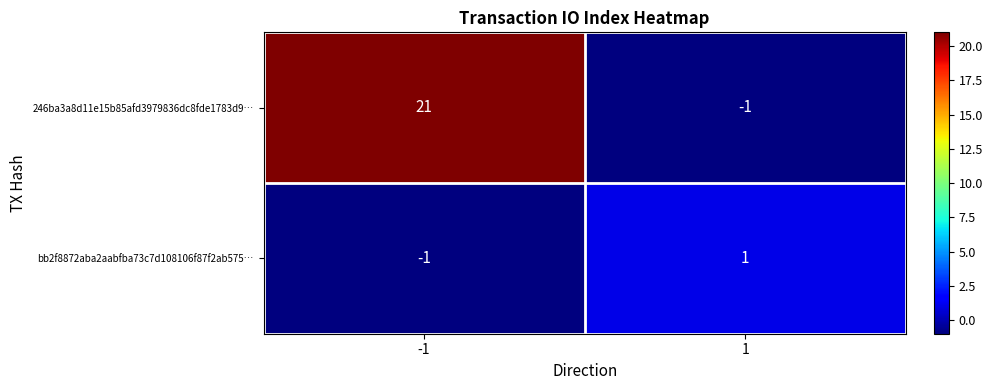

At how many categories does at least one series exceed 12?

1